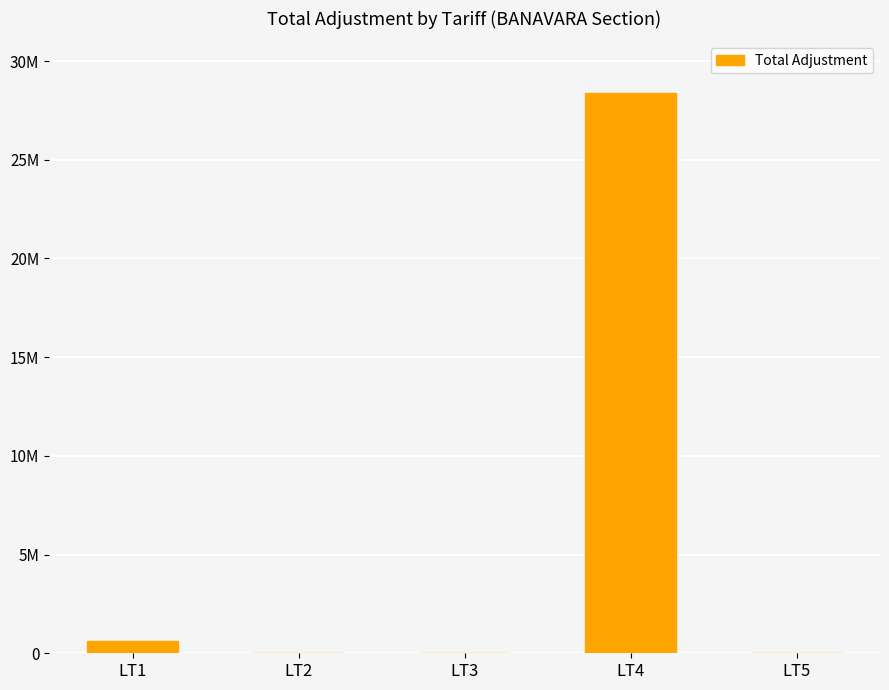

Reading left to right, extract all data points from this chart.

LT1=632697.2	LT2=19605.8	LT3=23097.8	LT4=28408481.6	LT5=16896.0